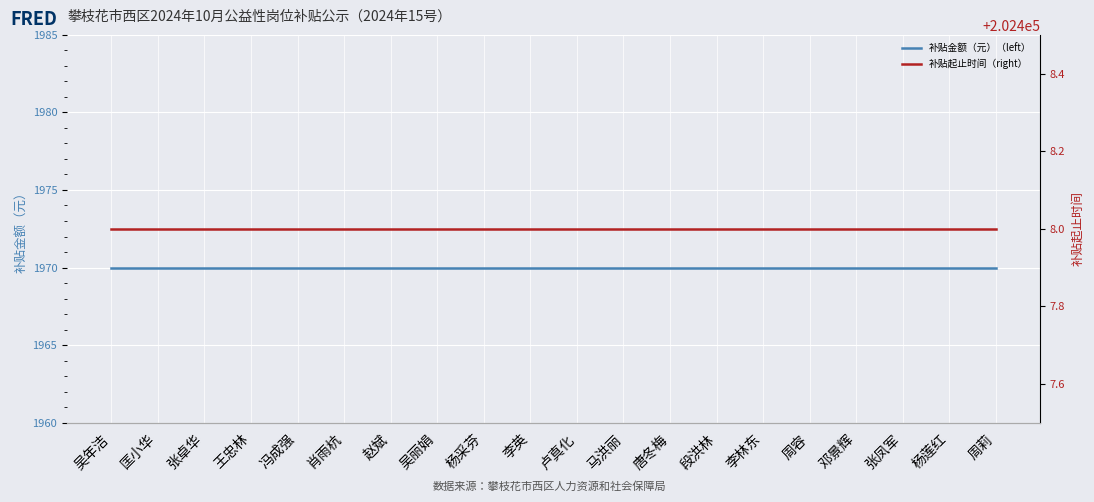

The 补贴起止时间（right） series shows 289201 at 邓景辉. True or false?

False